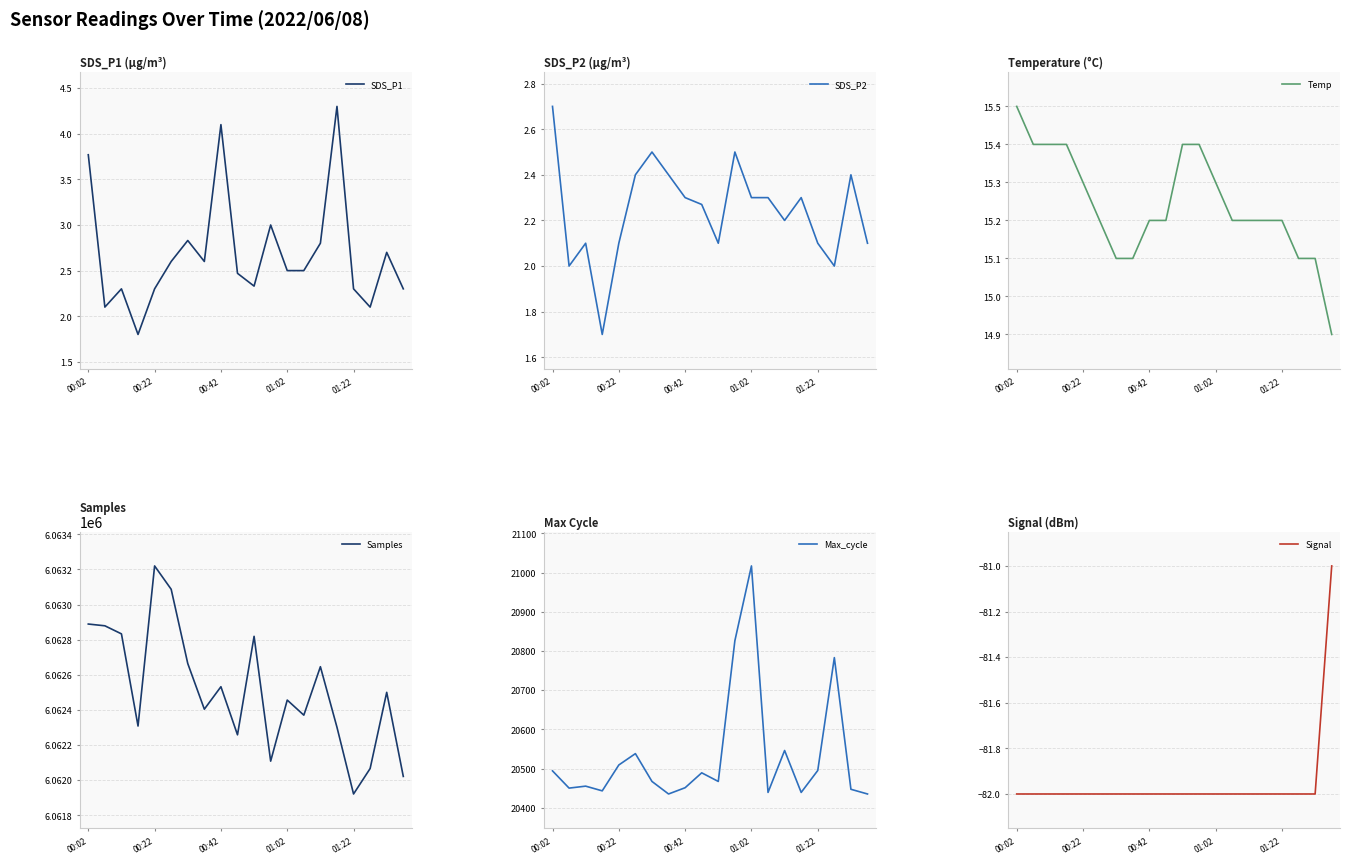

What is the average value of the SDS_P1 series?

2.7